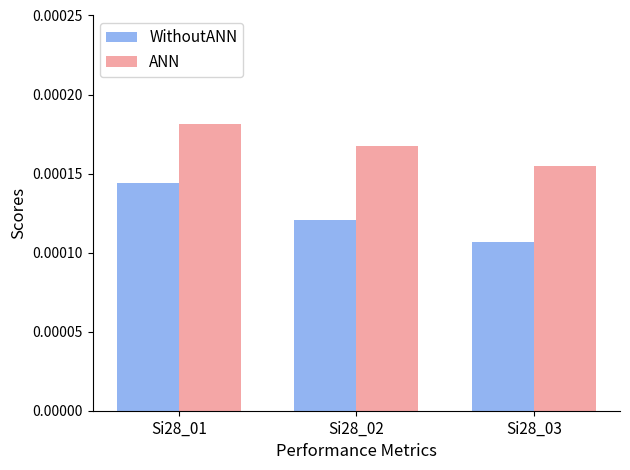

Which series changed the most between Si28_02 and Si28_03?

WithoutANN